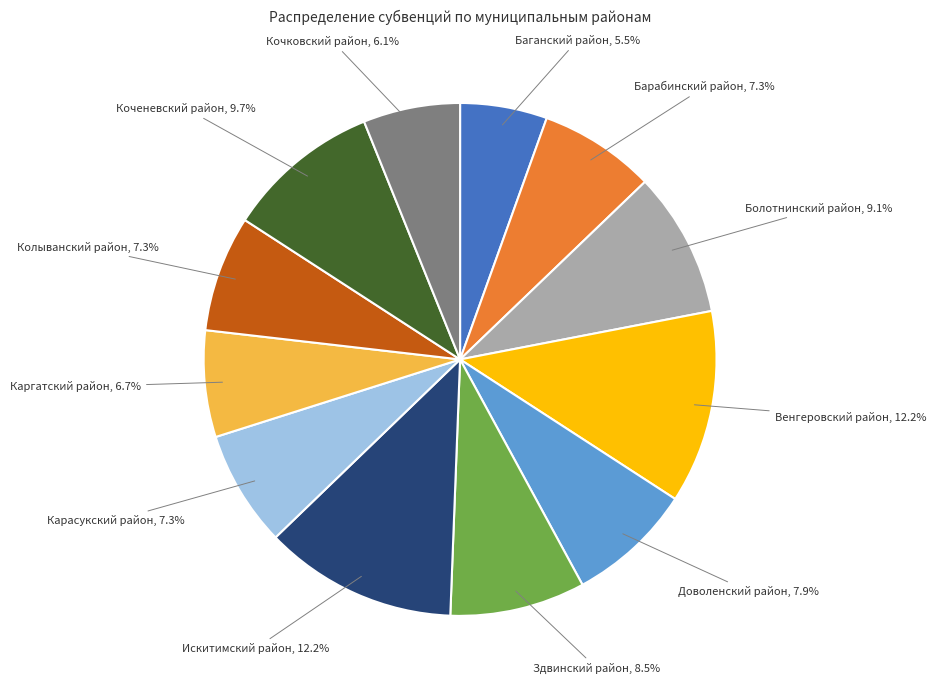

Combined, do Искитимский район and Болотнинский район account for over 50%?

No